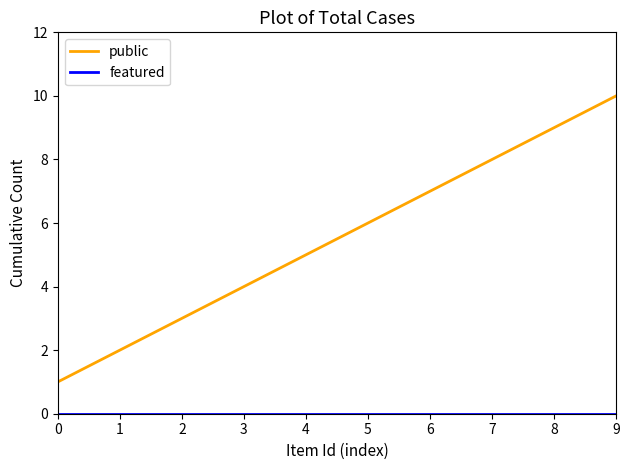

Is it true that public equals 6 at 5?

True